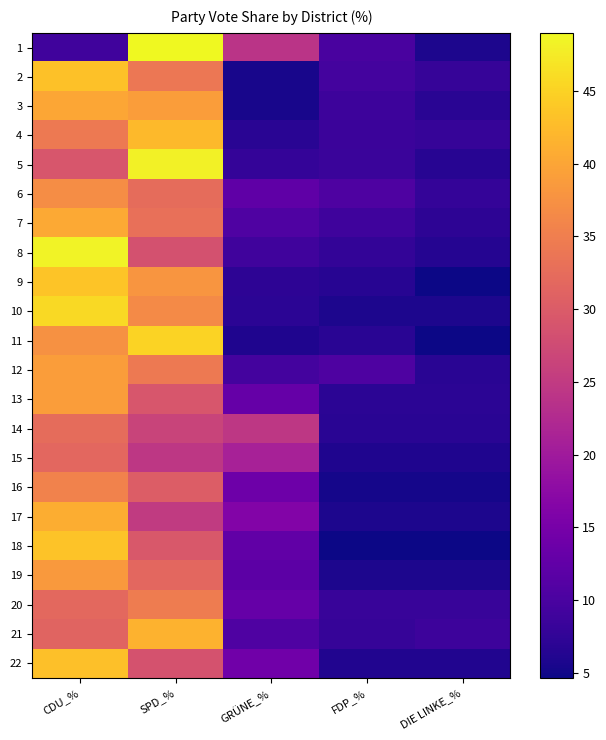

Reading right to left, transcribe all the data shown in this chart.

1: DIE LINKE_%=5.7	FDP_%=10.0	GRÜNE_%=24.0	SPD_%=49.0	CDU_%=9.0
2: DIE LINKE_%=8.0	FDP_%=9.4	GRÜNE_%=5.4	SPD_%=34.0	CDU_%=43.2
3: DIE LINKE_%=6.7	FDP_%=8.7	GRÜNE_%=5.5	SPD_%=39.0	CDU_%=40.2
4: DIE LINKE_%=8.0	FDP_%=8.6	GRÜNE_%=6.7	SPD_%=42.3	CDU_%=34.4
5: DIE LINKE_%=6.6	FDP_%=8.3	GRÜNE_%=7.8	SPD_%=48.2	CDU_%=29.1
6: DIE LINKE_%=7.8	FDP_%=10.4	GRÜNE_%=12.4	SPD_%=32.4	CDU_%=37.0
7: DIE LINKE_%=7.2	FDP_%=8.8	GRÜNE_%=10.7	SPD_%=32.9	CDU_%=40.4
8: DIE LINKE_%=6.5	FDP_%=7.7	GRÜNE_%=9.0	SPD_%=28.4	CDU_%=48.4
9: DIE LINKE_%=4.7	FDP_%=6.5	GRÜNE_%=7.2	SPD_%=38.1	CDU_%=43.5
10: DIE LINKE_%=5.7	FDP_%=5.7	GRÜNE_%=6.9	SPD_%=36.6	CDU_%=45.8
11: DIE LINKE_%=4.6	FDP_%=6.9	GRÜNE_%=6.0	SPD_%=45.1	CDU_%=37.4
12: DIE LINKE_%=6.8	FDP_%=10.5	GRÜNE_%=9.3	SPD_%=34.3	CDU_%=39.1
13: DIE LINKE_%=6.9	FDP_%=6.9	GRÜNE_%=13.0	SPD_%=29.1	CDU_%=39.0
14: DIE LINKE_%=6.8	FDP_%=6.8	GRÜNE_%=24.6	SPD_%=26.3	CDU_%=32.5
15: DIE LINKE_%=5.9	FDP_%=5.9	GRÜNE_%=21.1	SPD_%=24.5	CDU_%=31.7
16: DIE LINKE_%=5.2	FDP_%=5.2	GRÜNE_%=13.8	SPD_%=30.3	CDU_%=35.6
17: DIE LINKE_%=5.7	FDP_%=5.7	GRÜNE_%=16.3	SPD_%=24.9	CDU_%=41.0
18: DIE LINKE_%=4.7	FDP_%=4.7	GRÜNE_%=12.6	SPD_%=29.5	CDU_%=43.4
19: DIE LINKE_%=5.8	FDP_%=5.8	GRÜNE_%=12.1	SPD_%=31.7	CDU_%=38.5
20: DIE LINKE_%=8.2	FDP_%=8.2	GRÜNE_%=13.1	SPD_%=34.7	CDU_%=31.9
21: DIE LINKE_%=8.7	FDP_%=7.9	GRÜNE_%=10.6	SPD_%=41.5	CDU_%=31.3
22: DIE LINKE_%=6.2	FDP_%=6.2	GRÜNE_%=14.2	SPD_%=28.6	CDU_%=43.0